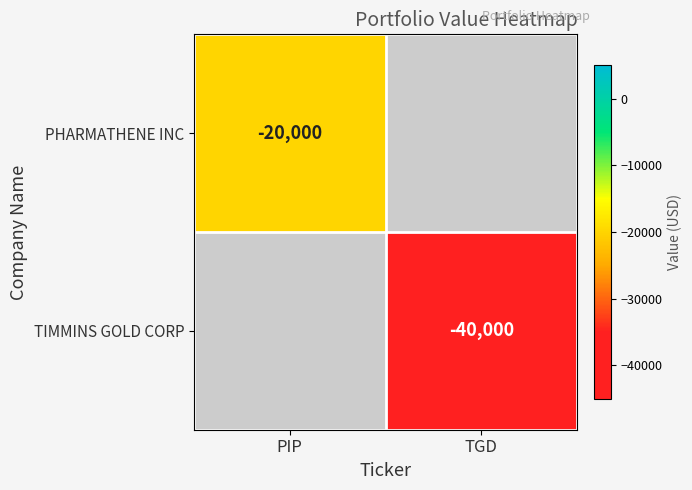

Which label corresponds to the smallest value in the chart?

TGD